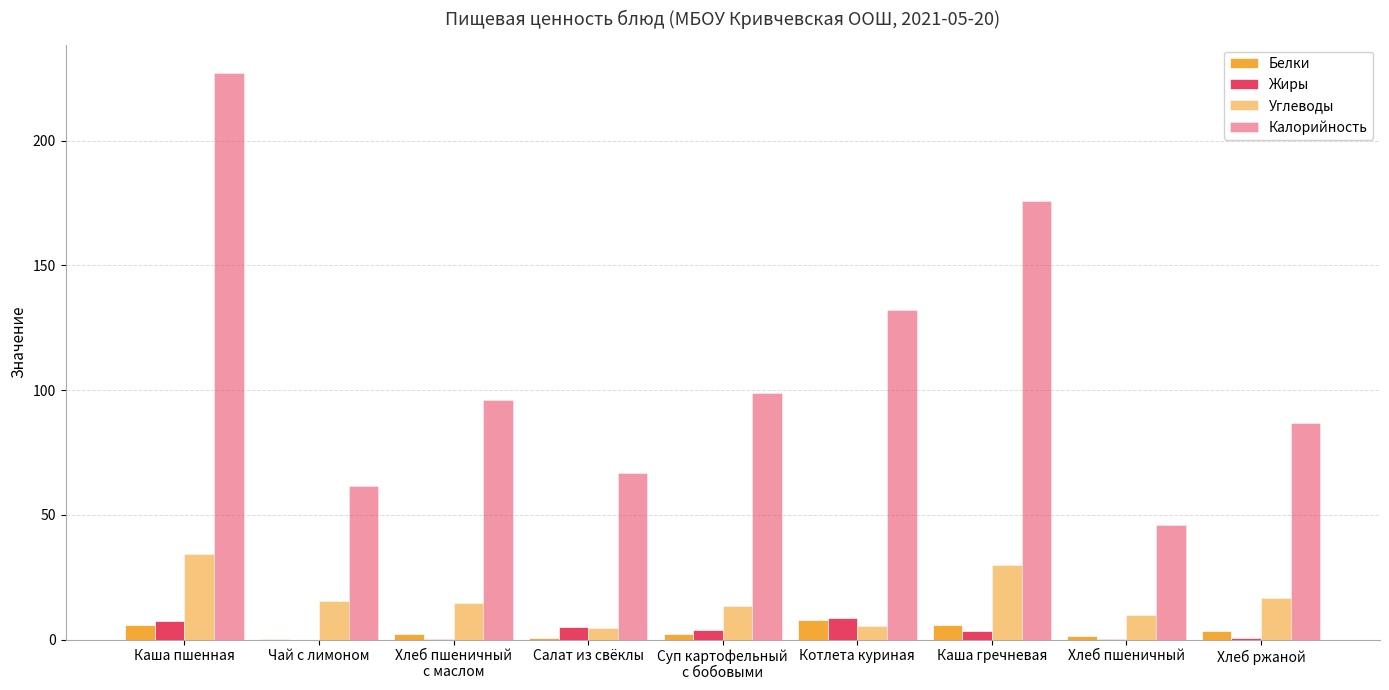

How many series are shown in this chart?

4